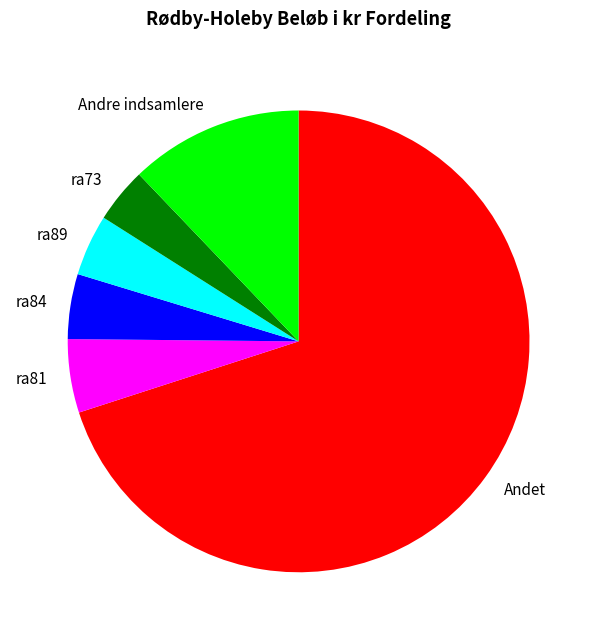

Is there a majority slice in this chart?

Yes